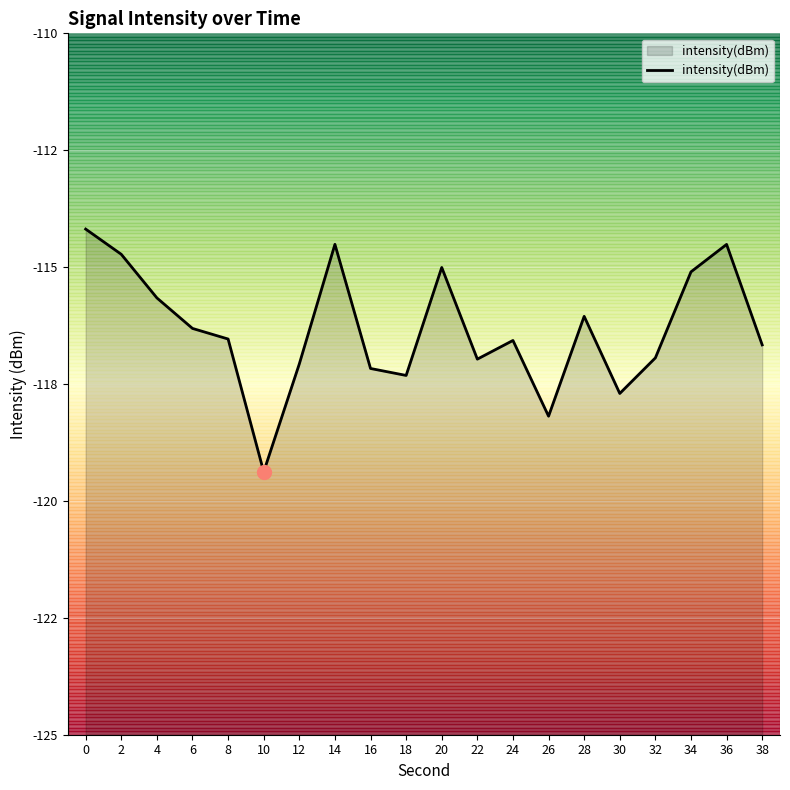

List the labels in order of value, smallest first.

10, 26, 30, 18, 16, 12, 22, 32, 38, 24, 8, 6, 28, 4, 34, 20, 2, 36, 14, 0